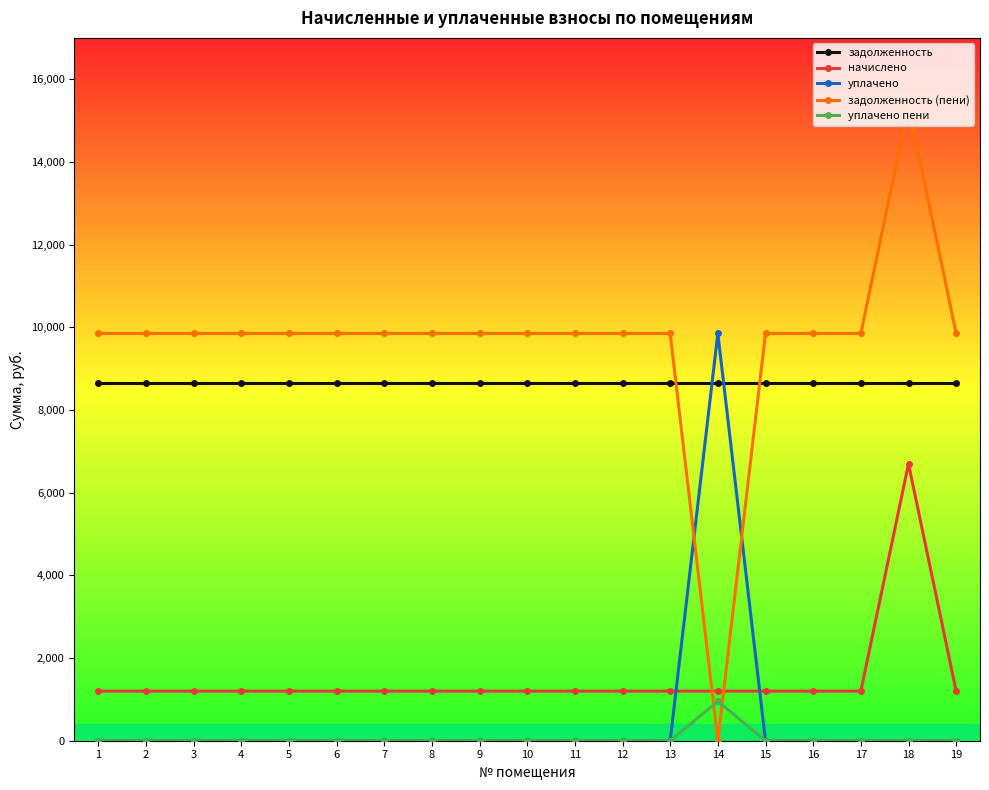

How many lines are shown in the chart?

5